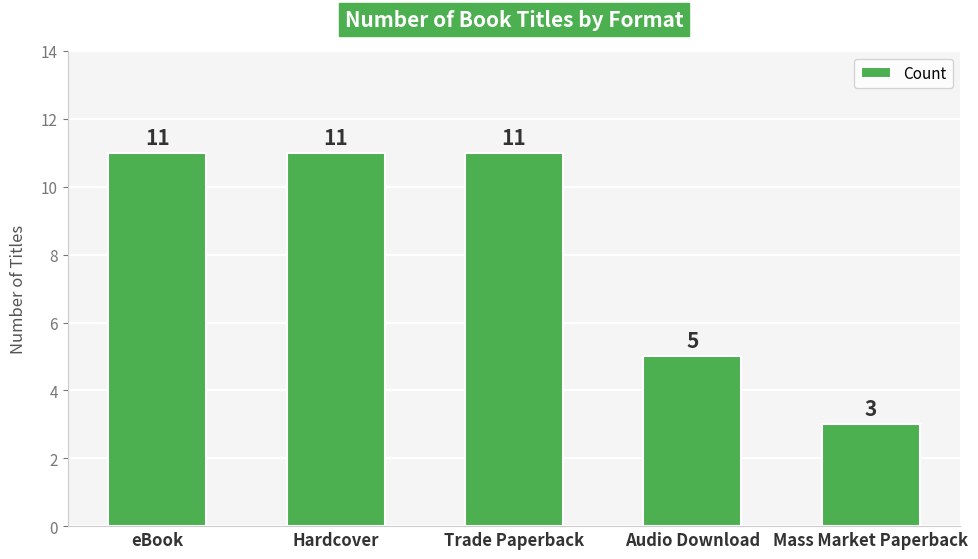

What is the minimum value shown in the chart?

3